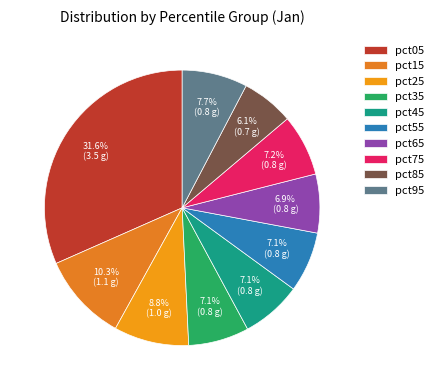

Is the sum of pct65 and pct25 greater than half?

No